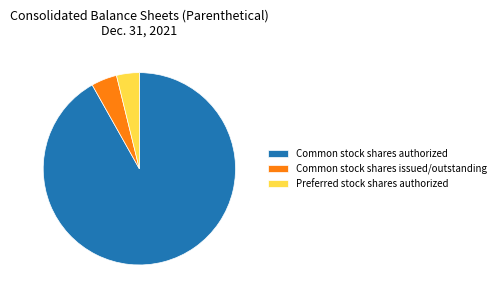

Is the sum of Preferred stock shares authorized and Common stock shares authorized greater than half?

Yes